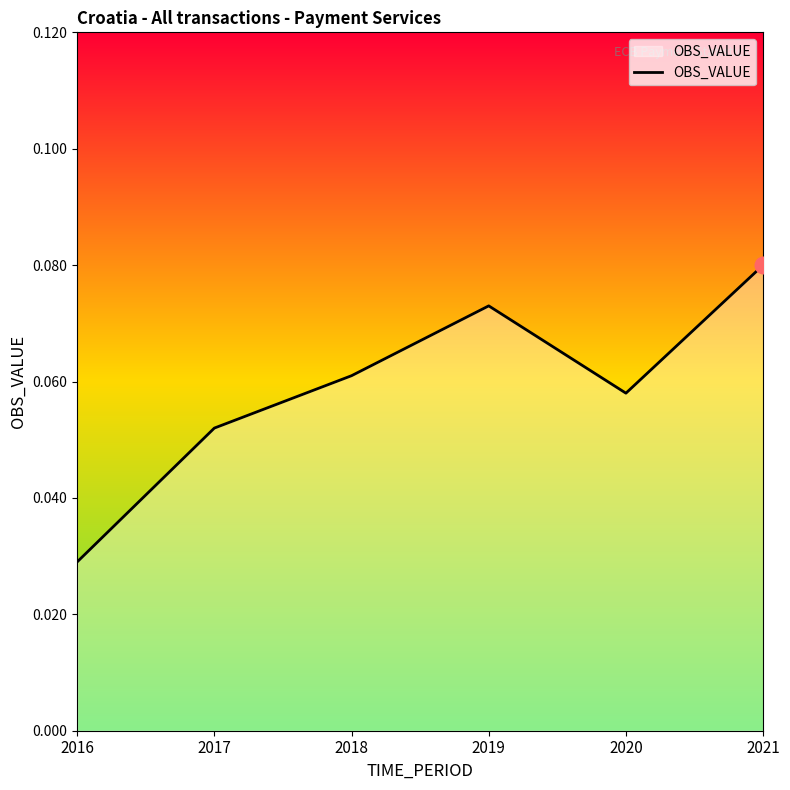

How many values are between 0 and 1?

6